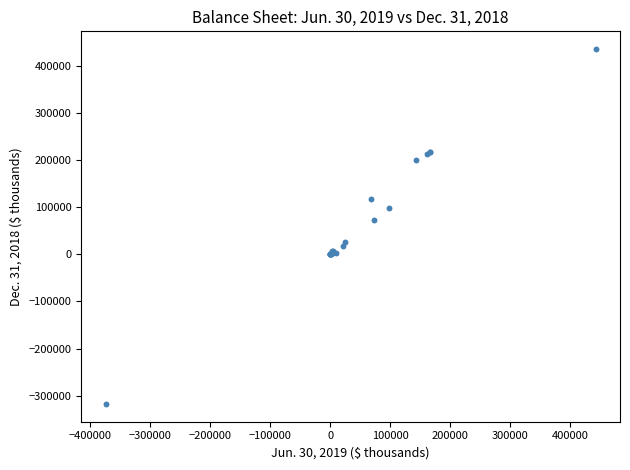

What Y value in the scatter plot is closest to 59313?

72500